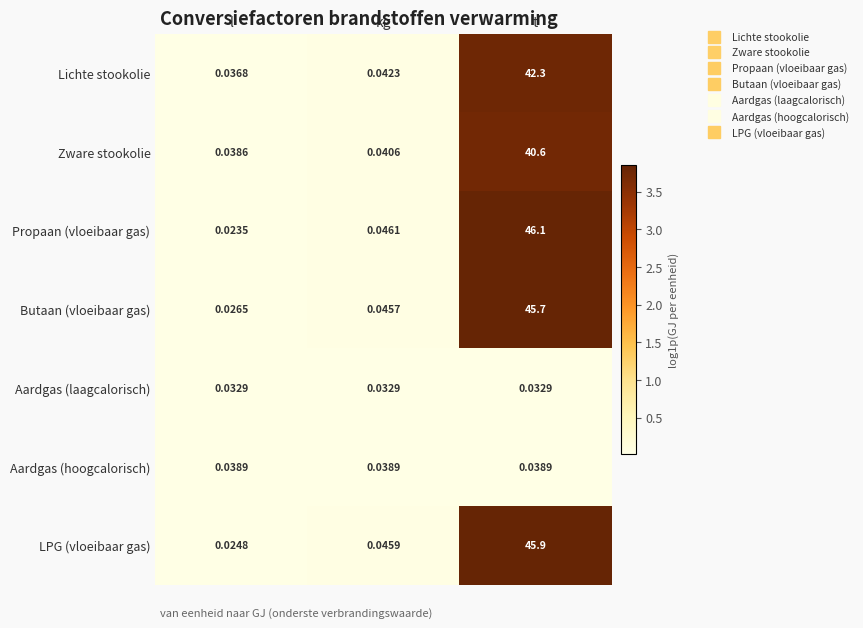

What is the greatest value displayed?

46.1